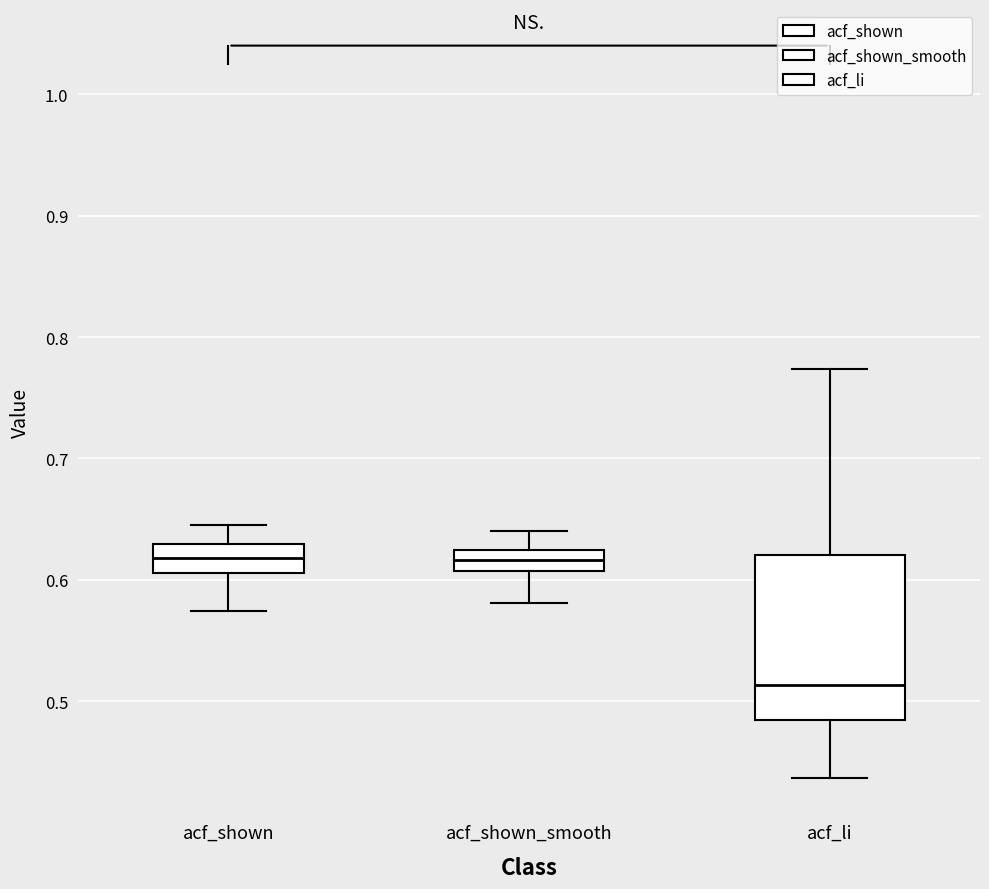

Reading left to right, read every box against the y-axis: the position of its median line, the range the box covers, and the ends of its whiskers. The values are not printed on the chart, so give them approximately, as read against the axis.

acf_shown: median 0.62, box 0.61 to 0.63, whiskers 0.57 to 0.65
acf_shown_smooth: median 0.62, box 0.61 to 0.63, whiskers 0.58 to 0.64
acf_li: median 0.51, box 0.48 to 0.62, whiskers 0.44 to 0.77